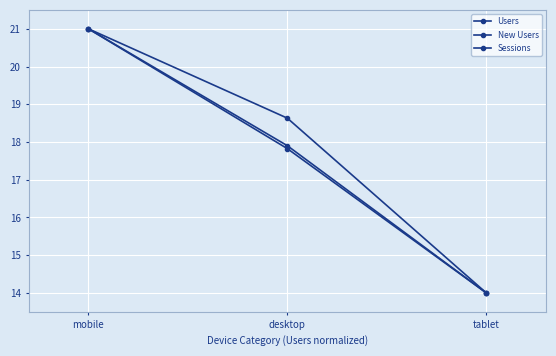

How many data points does each series have?

3